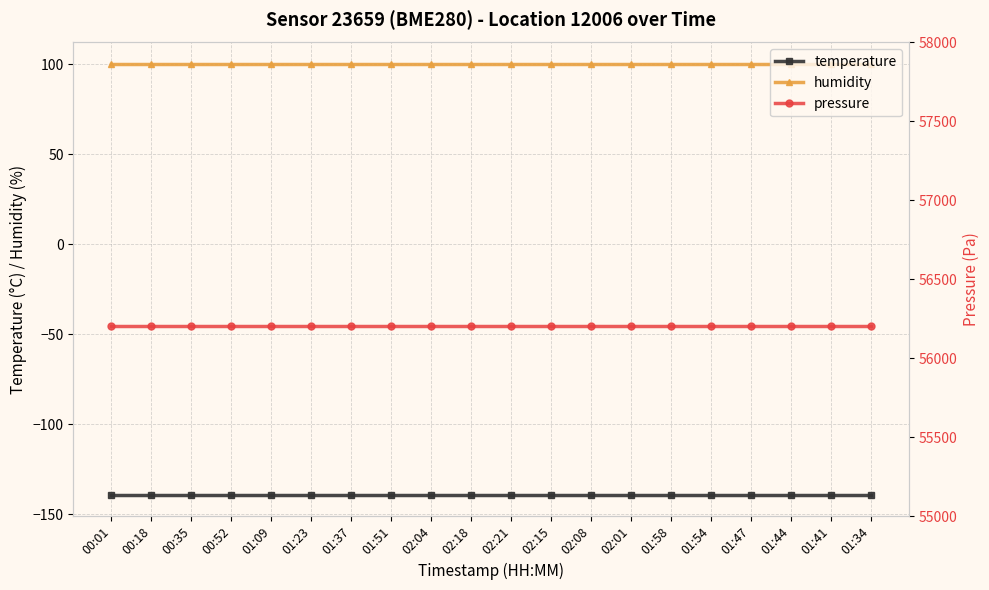

What is the maximum value for pressure?

56206.4